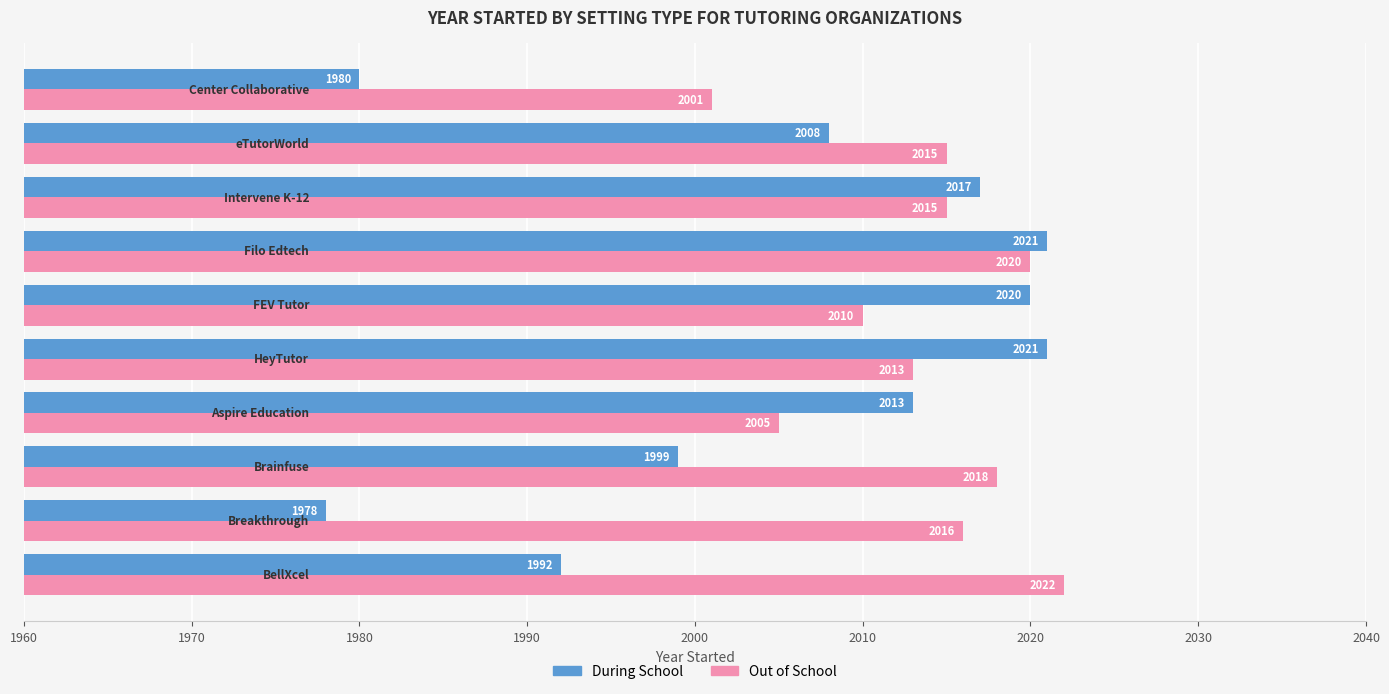

Which series has the largest total across all categories?

Out of School